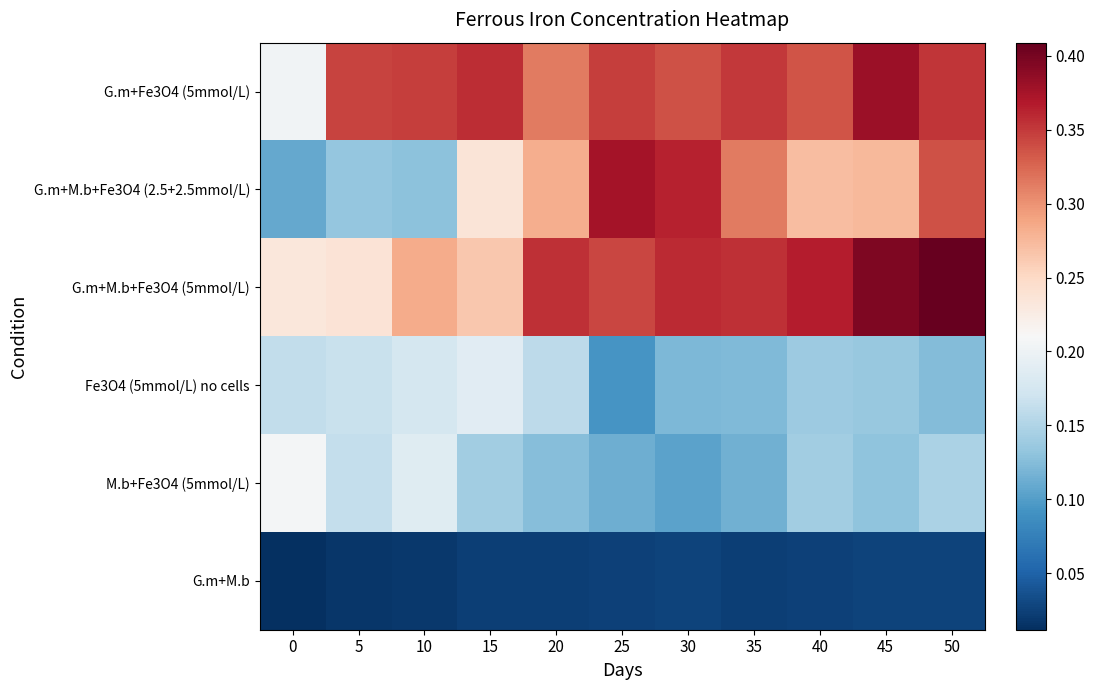

Reading left to right, extract all data points from this chart.

G.m+Fe3O4 (5mmol/L): 0=0.2	5=0.3	10=0.3	15=0.4	20=0.3	25=0.3	30=0.3	35=0.4	40=0.3	45=0.4	50=0.4
G.m+M.b+Fe3O4 (2.5+2.5mmol/L): 0=0.1	5=0.1	10=0.1	15=0.2	20=0.3	25=0.4	30=0.4	35=0.3	40=0.3	45=0.3	50=0.3
G.m+M.b+Fe3O4 (5mmol/L): 0=0.2	5=0.2	10=0.3	15=0.3	20=0.4	25=0.3	30=0.4	35=0.4	40=0.4	45=0.4	50=0.4
Fe3O4 (5mmol/L) no cells: 0=0.2	5=0.2	10=0.2	15=0.2	20=0.2	25=0.1	30=0.1	35=0.1	40=0.1	45=0.1	50=0.1
M.b+Fe3O4 (5mmol/L): 0=0.2	5=0.2	10=0.2	15=0.1	20=0.1	25=0.1	30=0.1	35=0.1	40=0.1	45=0.1	50=0.1
G.m+M.b: 0=0.0	5=0.0	10=0.0	15=0.0	20=0.0	25=0.0	30=0.0	35=0.0	40=0.0	45=0.0	50=0.0